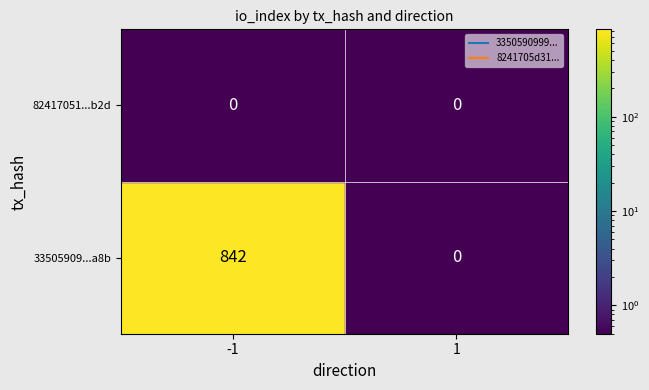

Where is 8241705d31451aa81a9f348836aa56dfd9529d1 nearest to the value 0?

-1